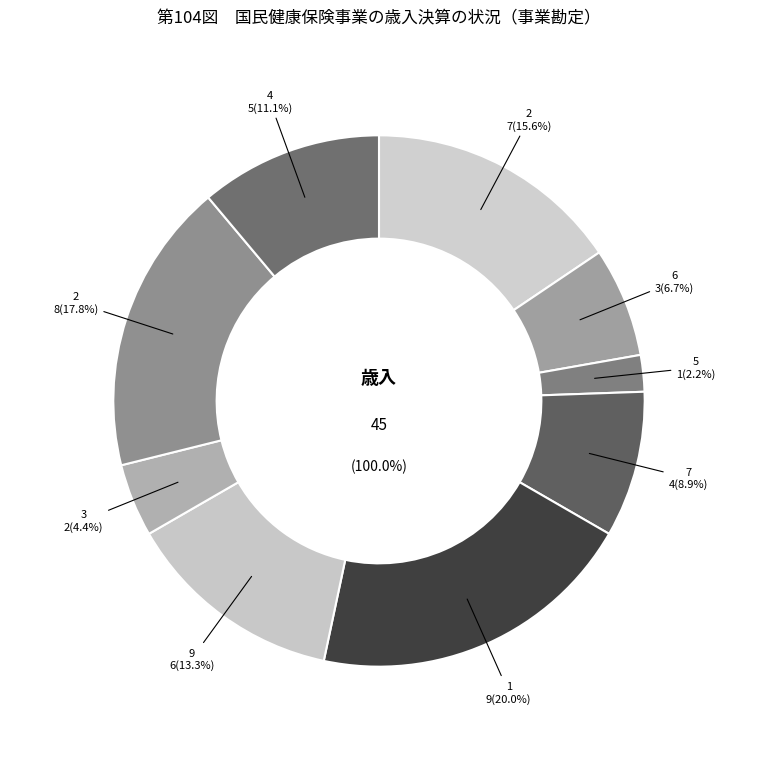

Rank the categories by value from lowest to highest.

5, 3, 6, 7, 4, 9, 2, 2, 1